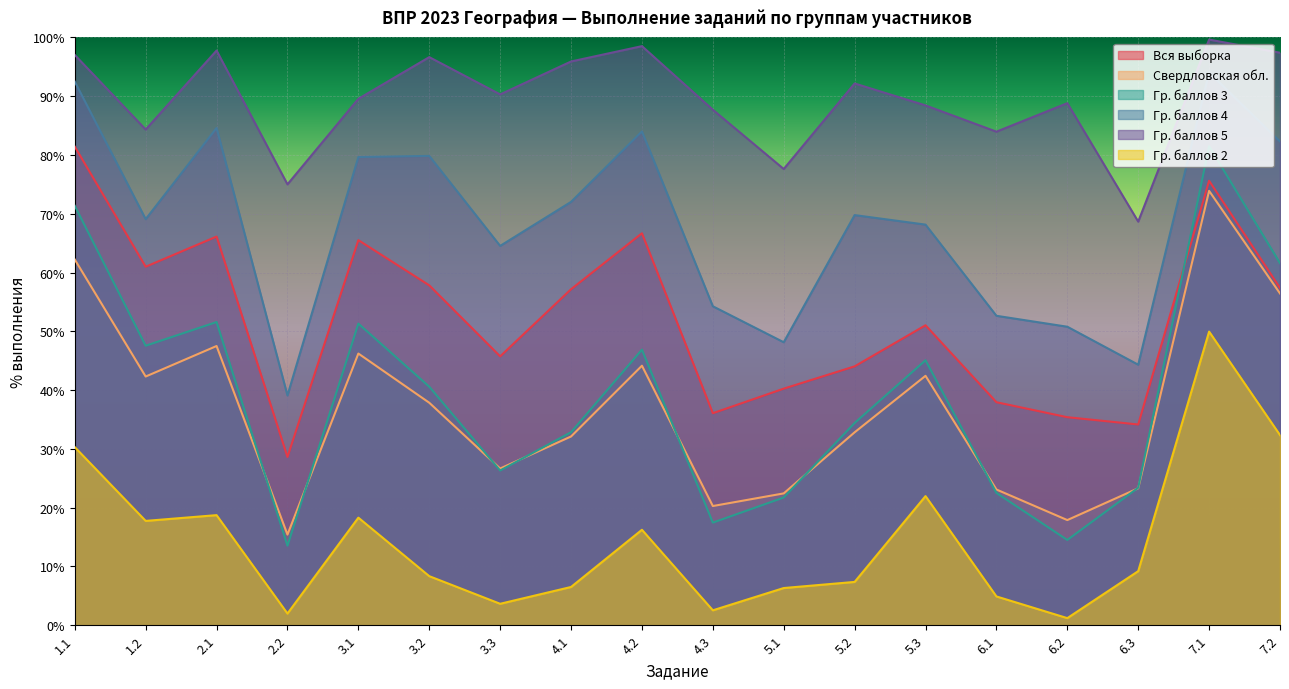

At which category does Гр. баллов 3 reach its first local peak?

2.1